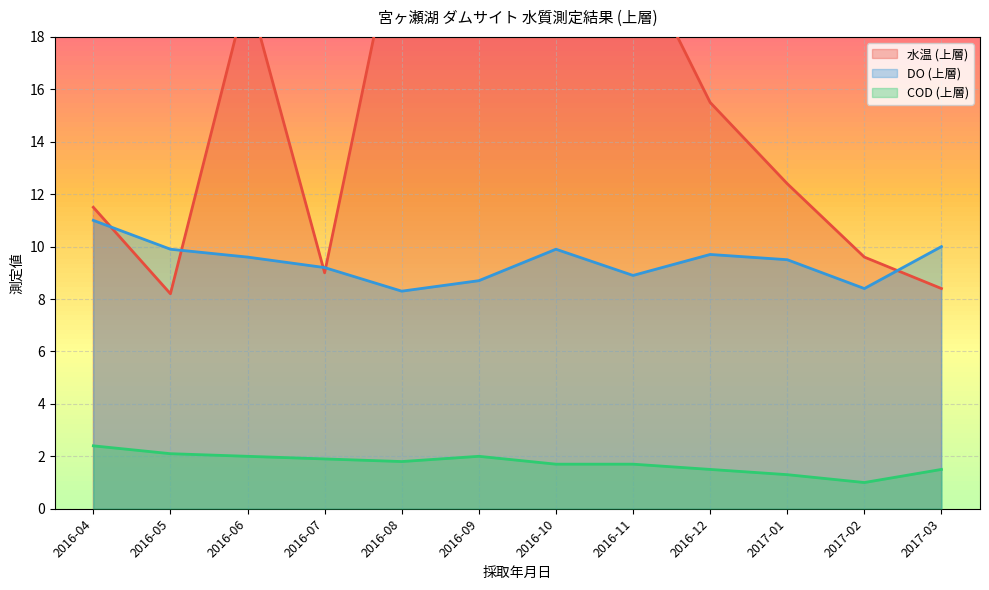

True or false: DO (上層) has a value of 6.4 at 2016-07.

False